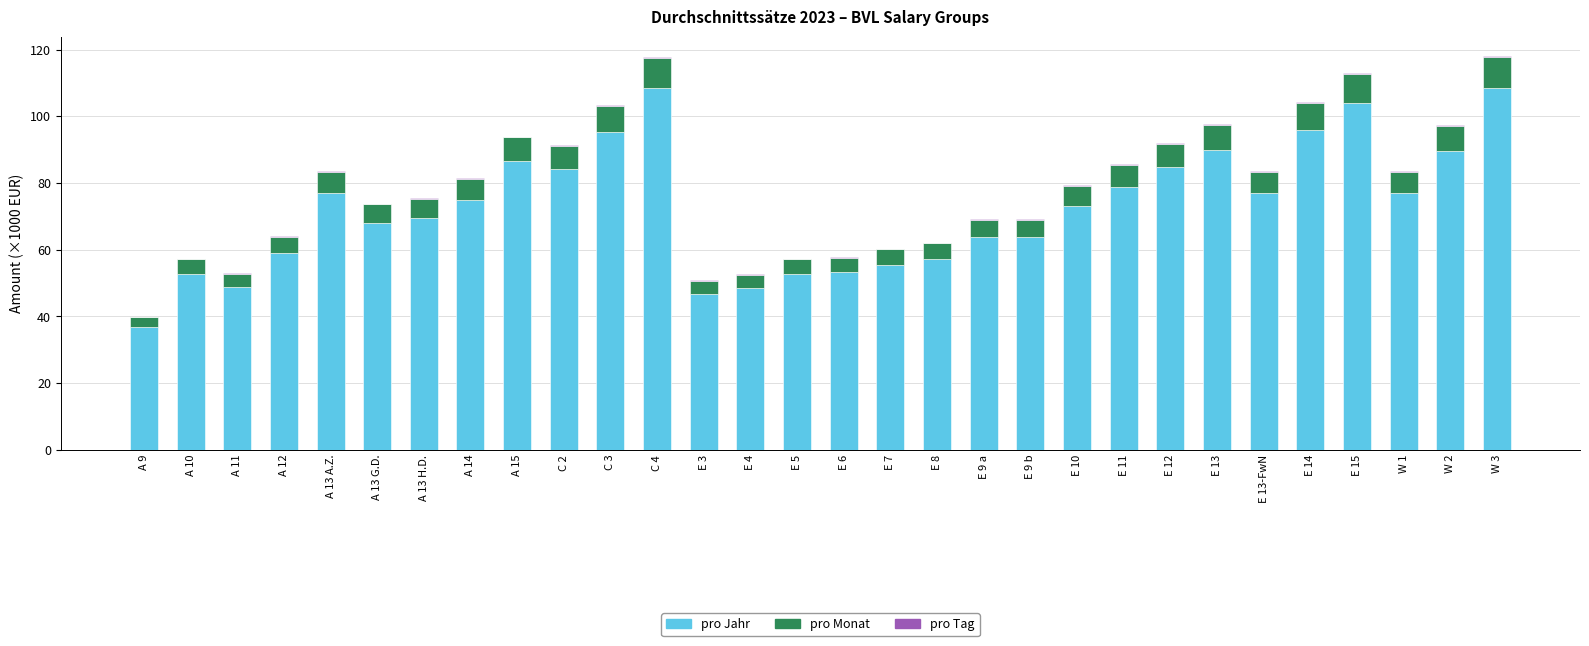

The pro Jahr series shows 95.9 at E 14. True or false?

True